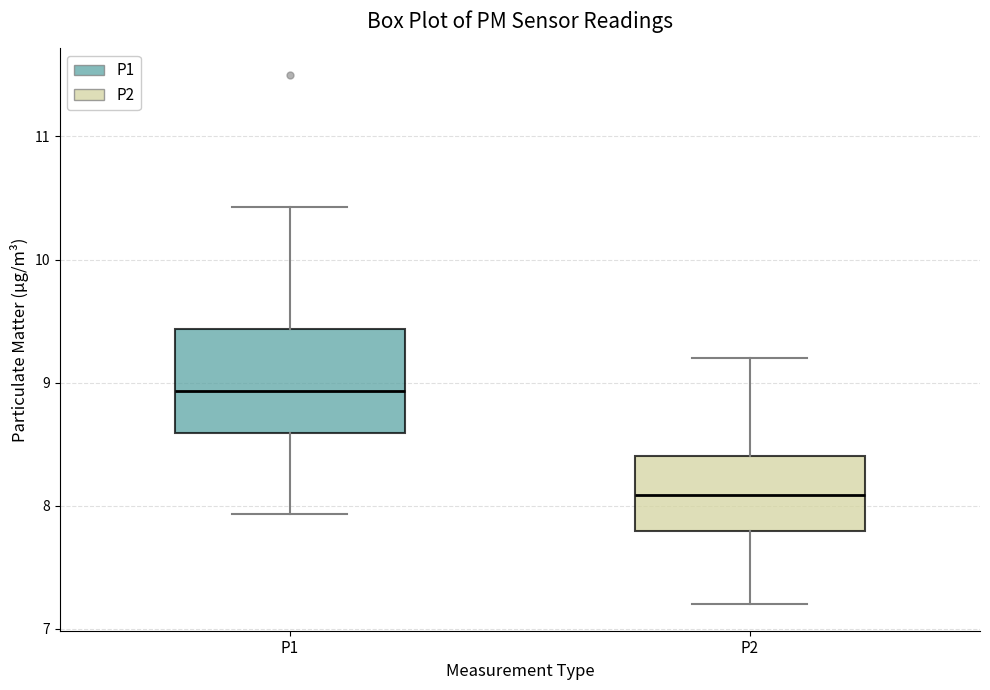

Comparing the boxes themselves (not the whiskers), which one is the tallest?

P1